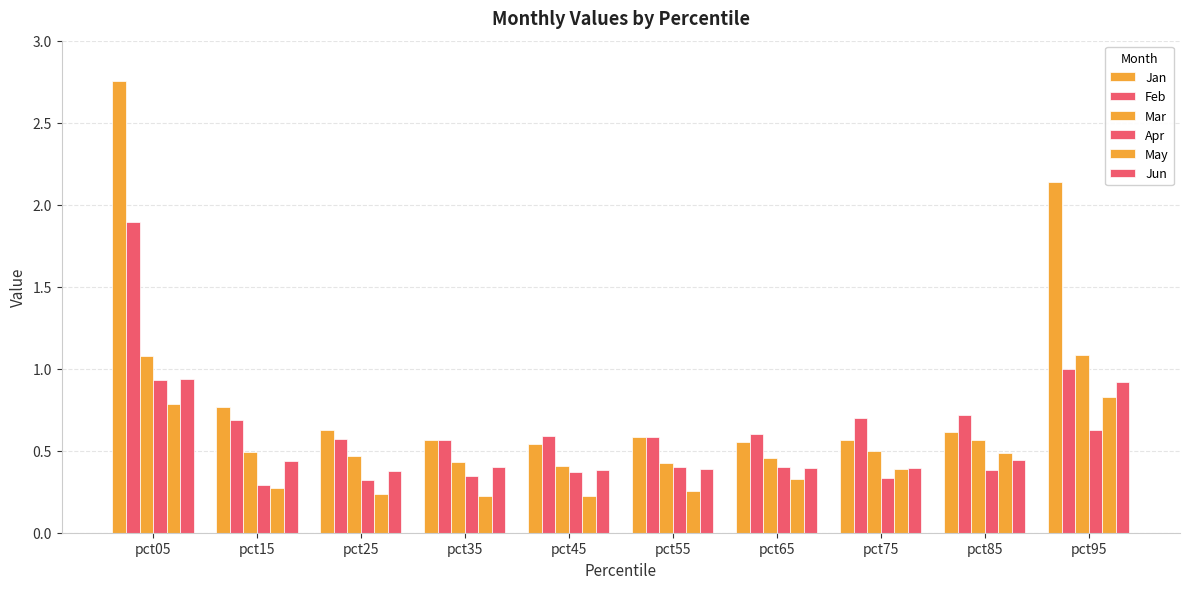

How many data points does each series have?

10